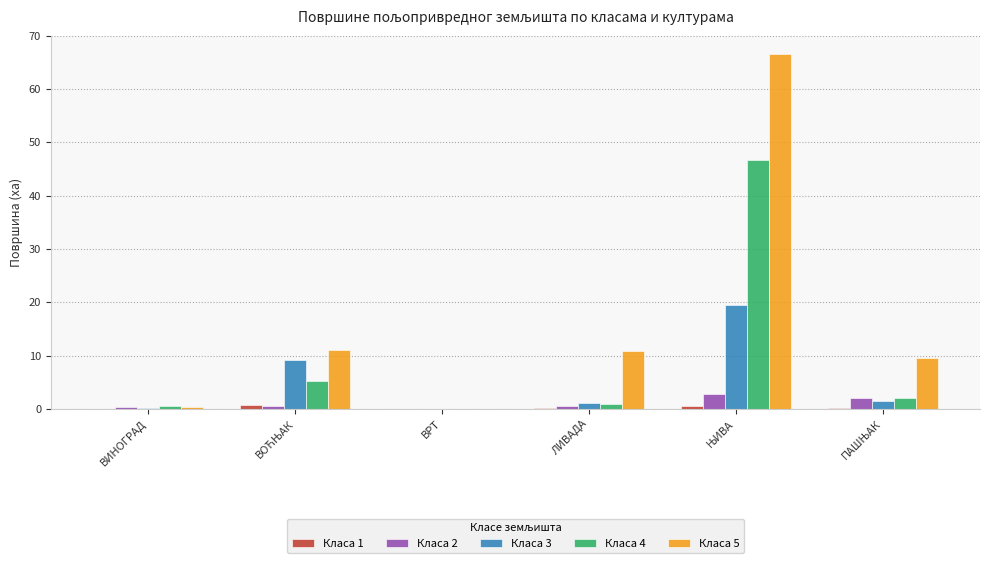

Which series has the largest total across all categories?

Класа 5